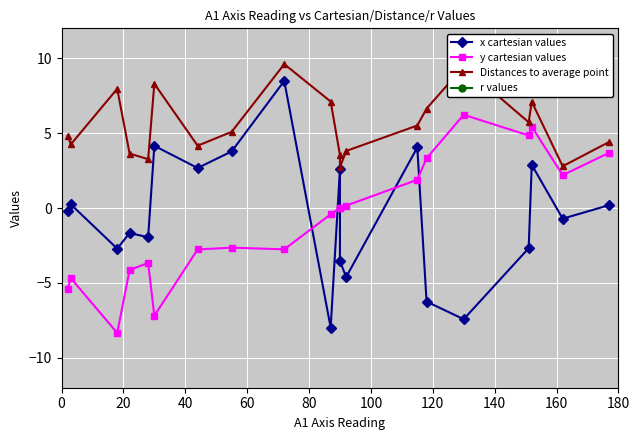

How many data points in y cartesian values are above 0?

9